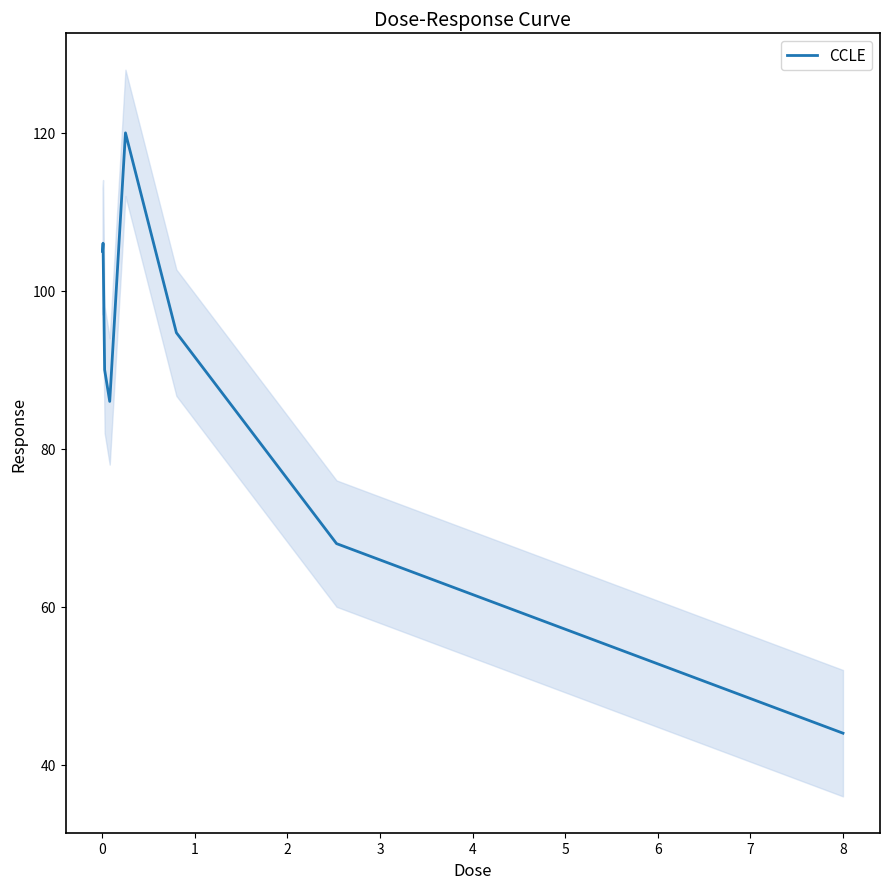

Is this an area chart (filled region under the line)?

No